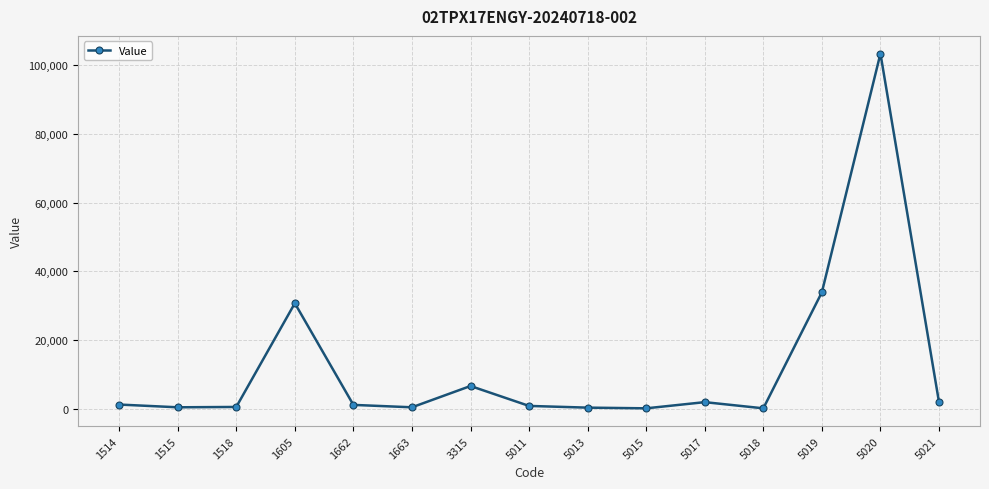

How many lines are shown in the chart?

1